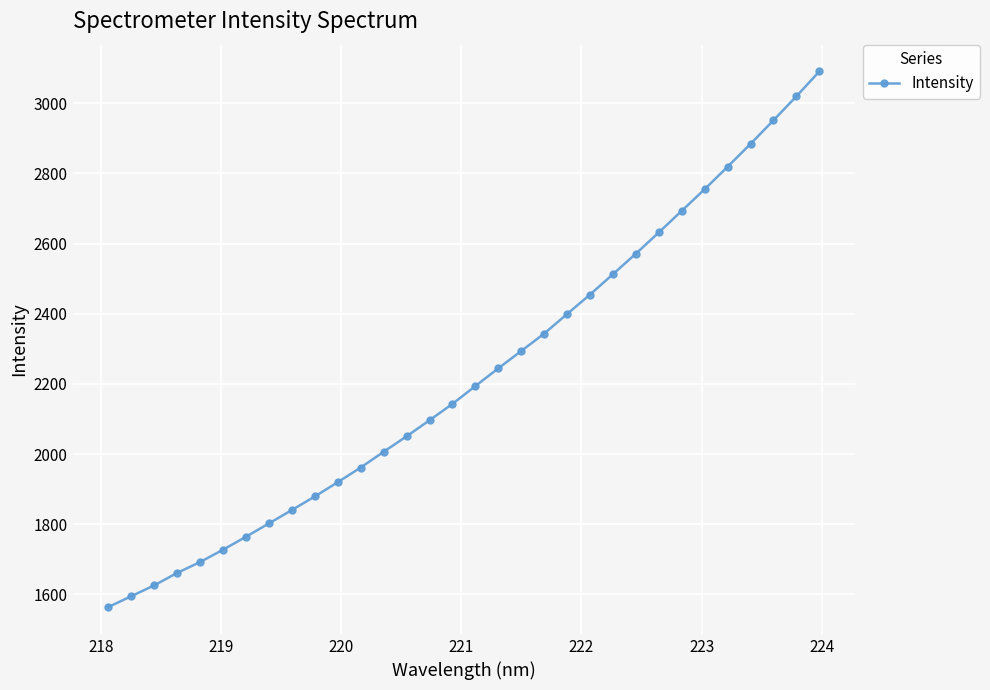

True or false: there are more than 2 points higher than both neighbors.

False